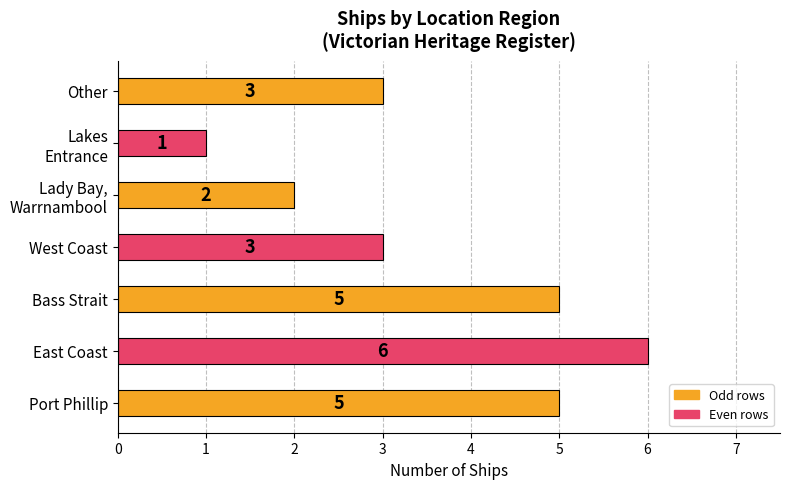

What is the greatest value displayed?

6